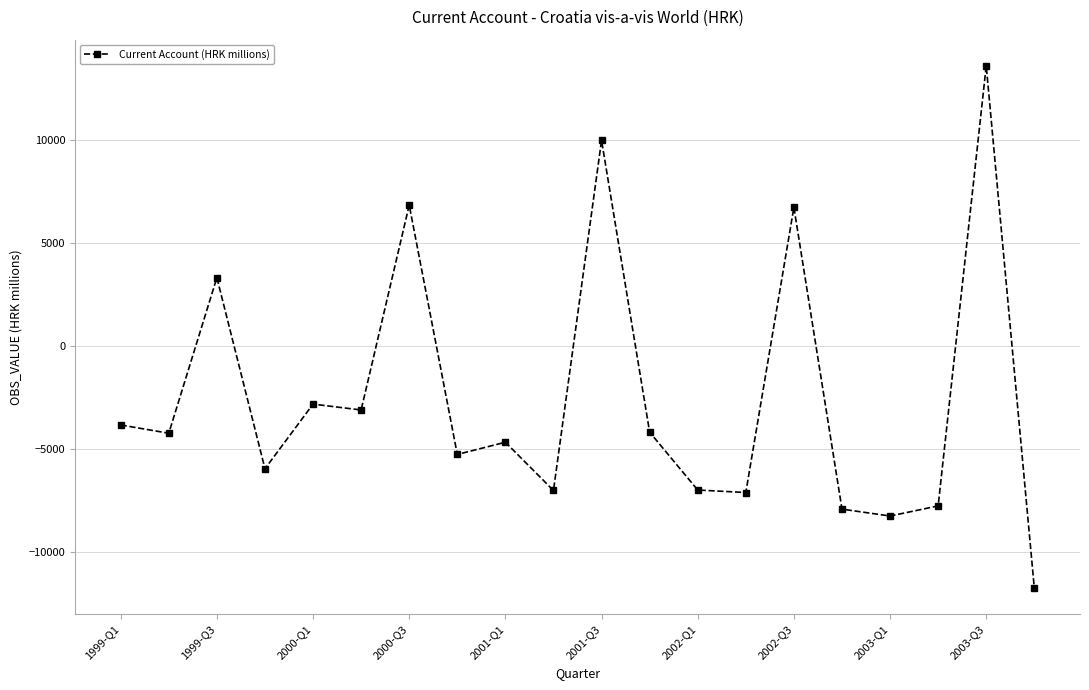

What is the smallest value displayed?

-11750.0